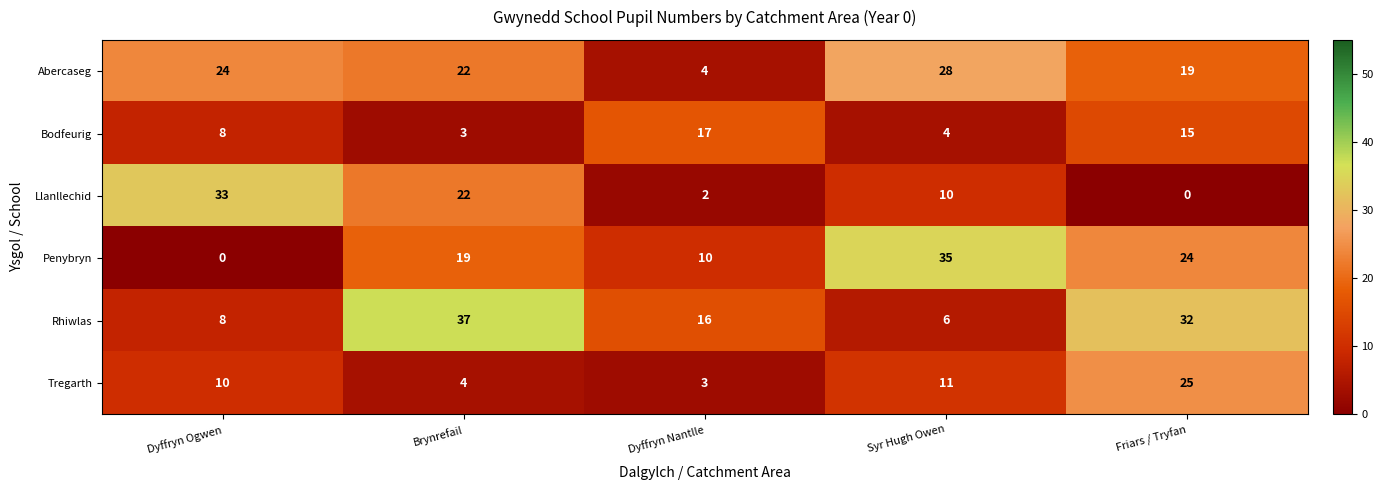

How many data points does each series have?

5